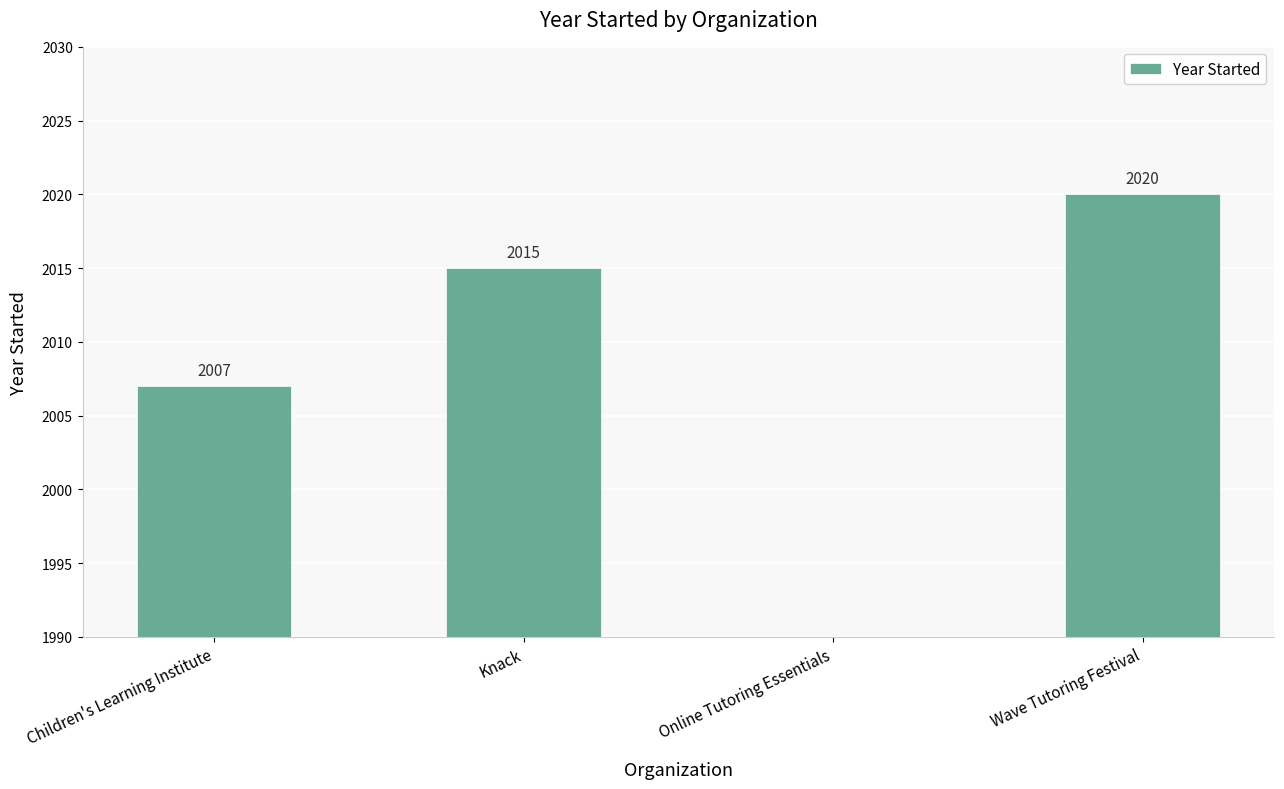

Where is the data nearest to the value 1010?

Children's Learning Institute